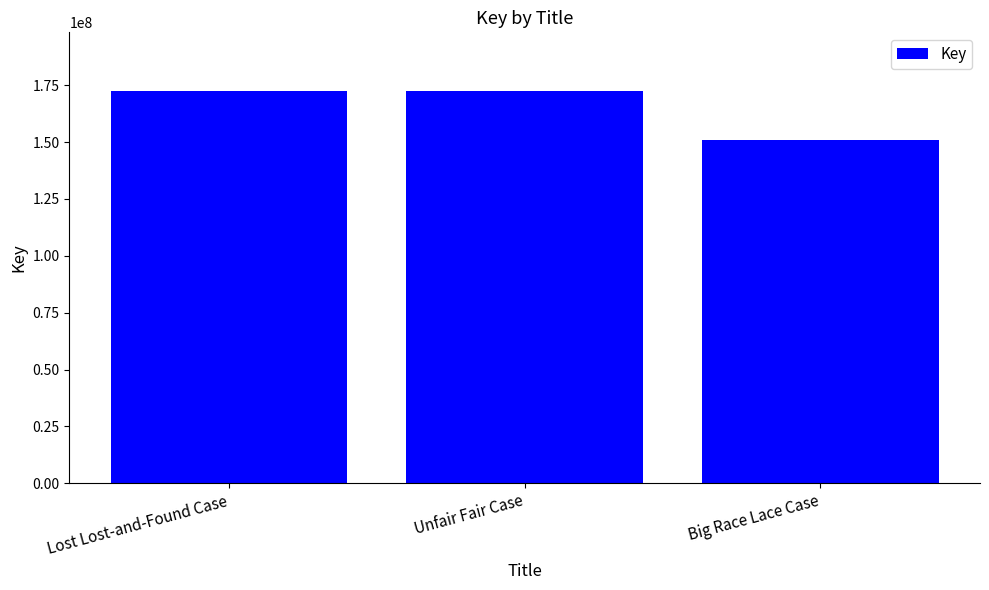

What is the label of the 2nd bar from the left?

Unfair Fair Case